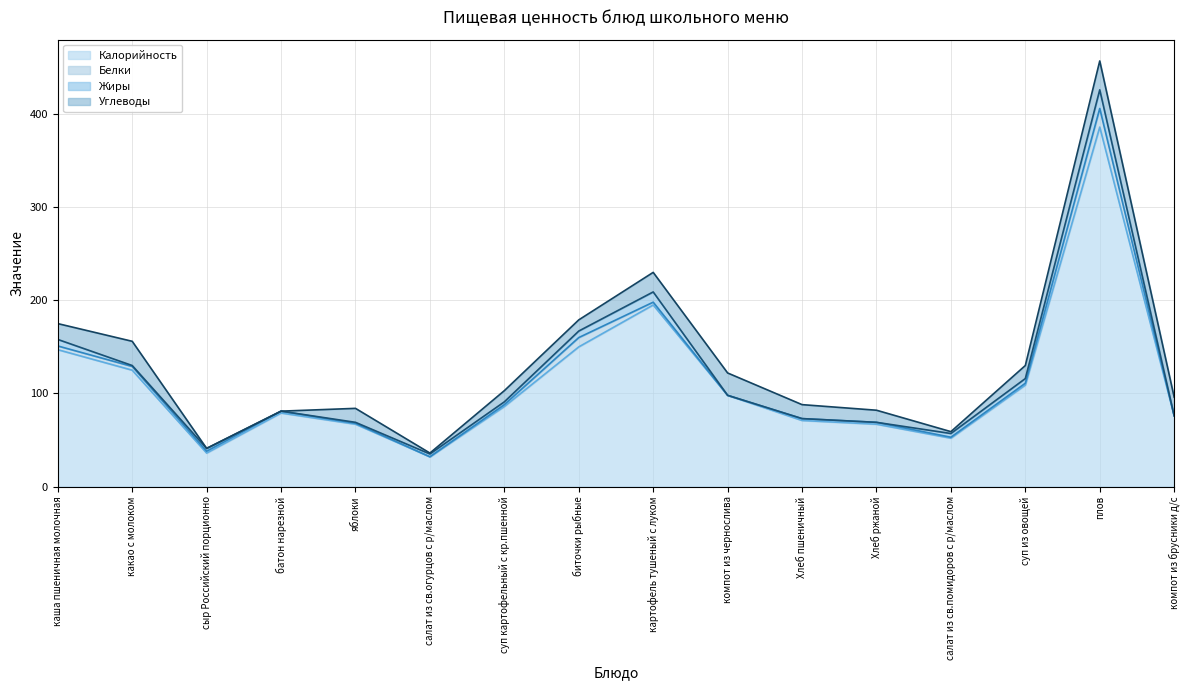

Reading left to right, what are all the values shown in this chart?

Калорийность: каша пшеничная молочная=147	какао с молоком=125	сыр Российский порционно=36	батон нарезной=79	яблоки=67	салат из св.огурцов с р/маслом=32	суп картофельный с кр.пшенной=86	биточки рыбные=150	картофель тушеный с луком=195	компот из чернослива=98	Хлеб пшеничный=71	Хлеб ржаной=67	салат из св.помидоров с р/маслом=52	суп из овощей=109	плов=386	компот из брусники д/с=76
Белки: каша пшеничная молочная=4	какао с молоком=4	сыр Российский порционно=2	батон нарезной=2	яблоки=1	салат из св.огурцов с р/маслом=0	суп картофельный с кр.пшенной=2	биточки рыбные=10	картофель тушеный с луком=3	компот из чернослива=0	Хлеб пшеничный=2	Хлеб ржаной=2	салат из св.помидоров с р/маслом=1	суп из овощей=2	плов=20	компот из брусники д/с=0
Жиры: каша пшеничная молочная=7	какао с молоком=1	сыр Российский порционно=3	батон нарезной=0	яблоки=1	салат из св.огурцов с р/маслом=3	суп картофельный с кр.пшенной=3	биточки рыбные=7	картофель тушеный с луком=11	компот из чернослива=0	Хлеб пшеничный=0	Хлеб ржаной=0	салат из св.помидоров с р/маслом=4	суп из овощей=5	плов=20	компот из брусники д/с=0
Углеводы: каша пшеничная молочная=17	какао с молоком=26	сыр Российский порционно=0	батон нарезной=0	яблоки=15	салат из св.огурцов с р/маслом=1	суп картофельный с кр.пшенной=12	биточки рыбные=12	картофель тушеный с луком=21	компот из чернослива=24	Хлеб пшеничный=15	Хлеб ржаной=13	салат из св.помидоров с р/маслом=2	суп из овощей=14	плов=31	компот из брусники д/с=20